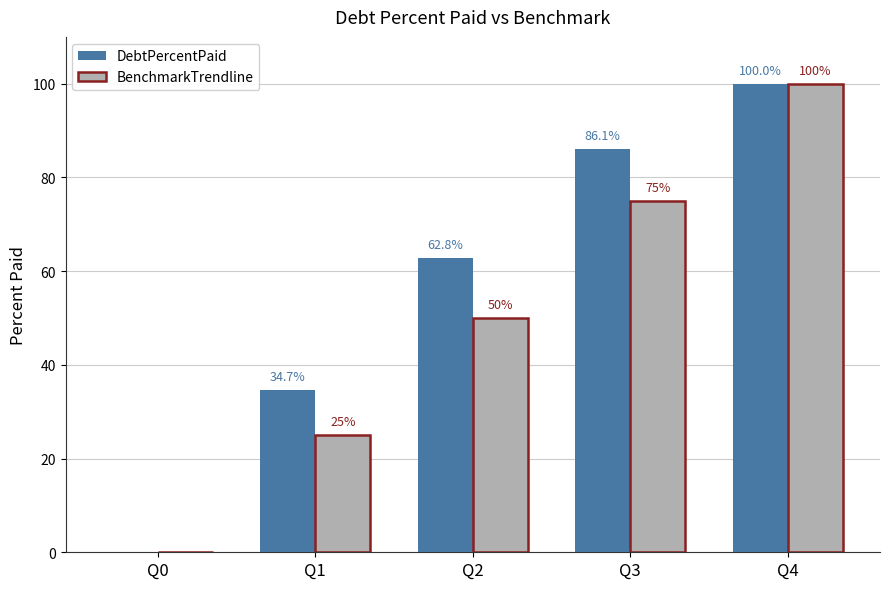

What is the maximum value for BenchmarkTrendline?

100.0